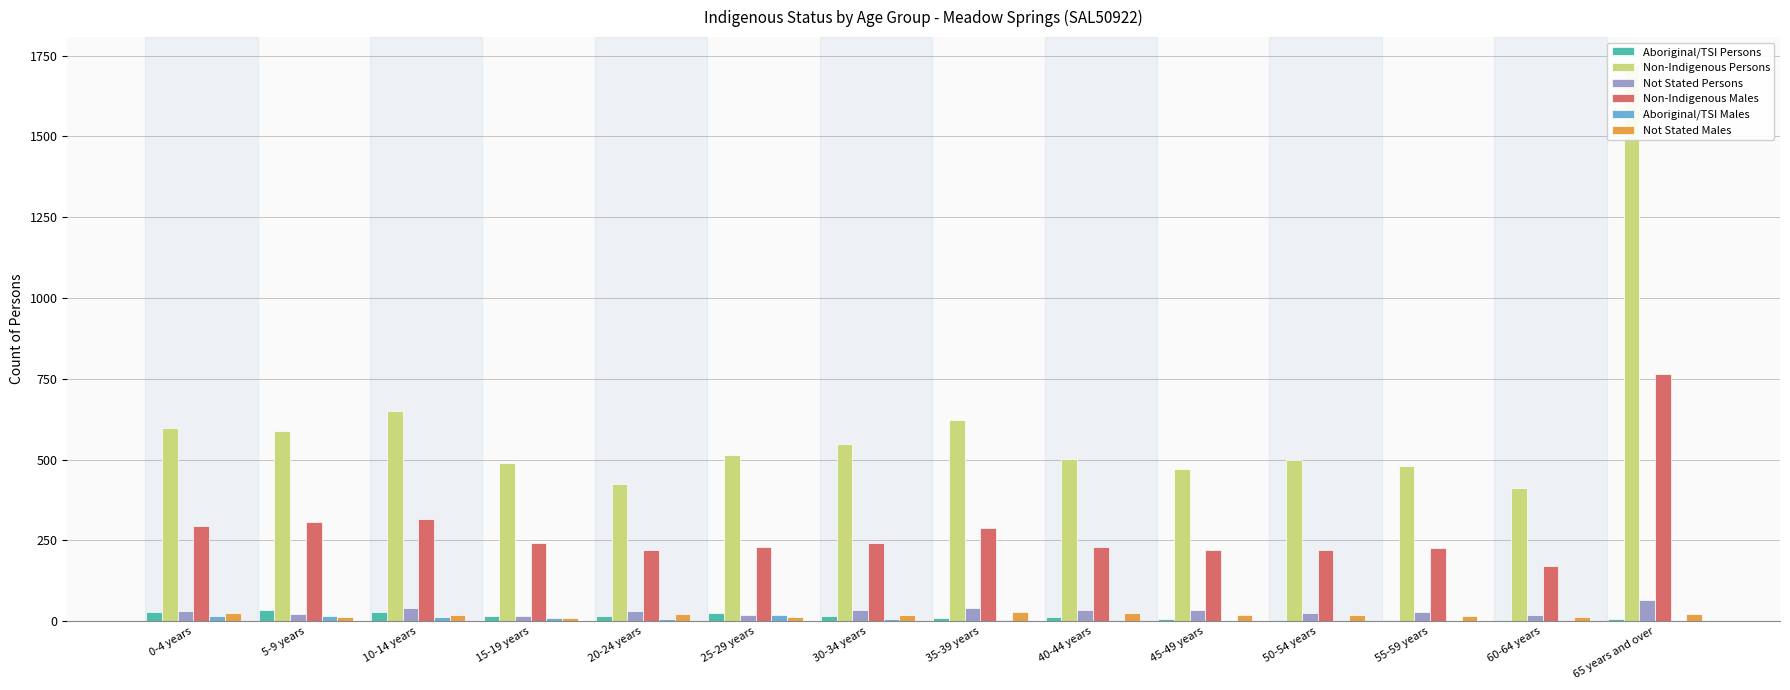

Which series has the largest total across all categories?

Non-Indigenous Persons